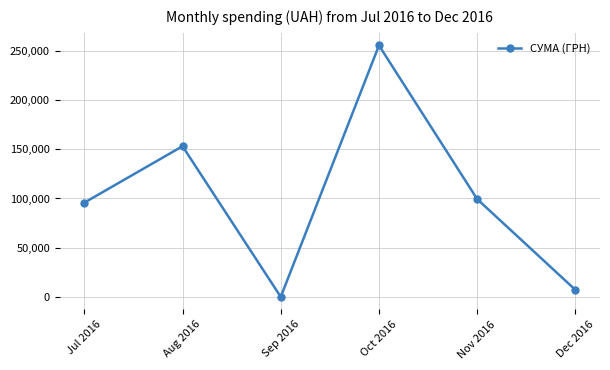

Which label corresponds to the largest value in the chart?

Oct 2016